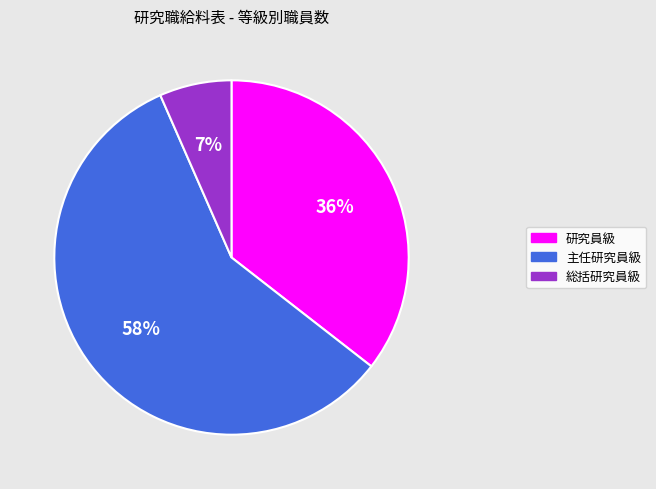

Do 総括研究員級 and 主任研究員級 together represent more than half of the pie?

Yes